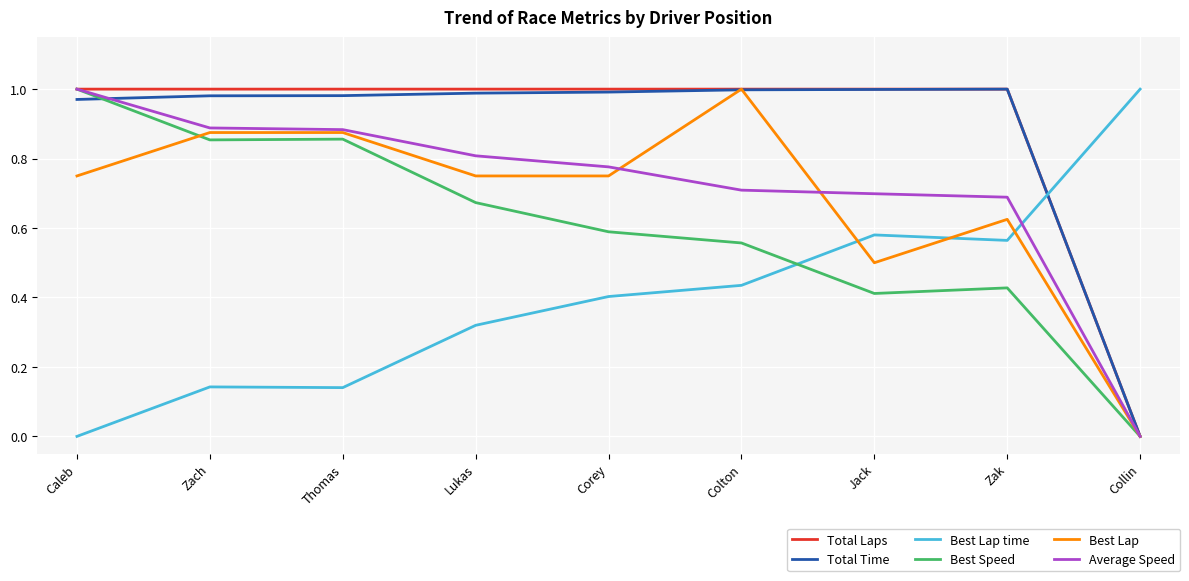

The value of Best Speed at Collin is -0.5. True or false?

False